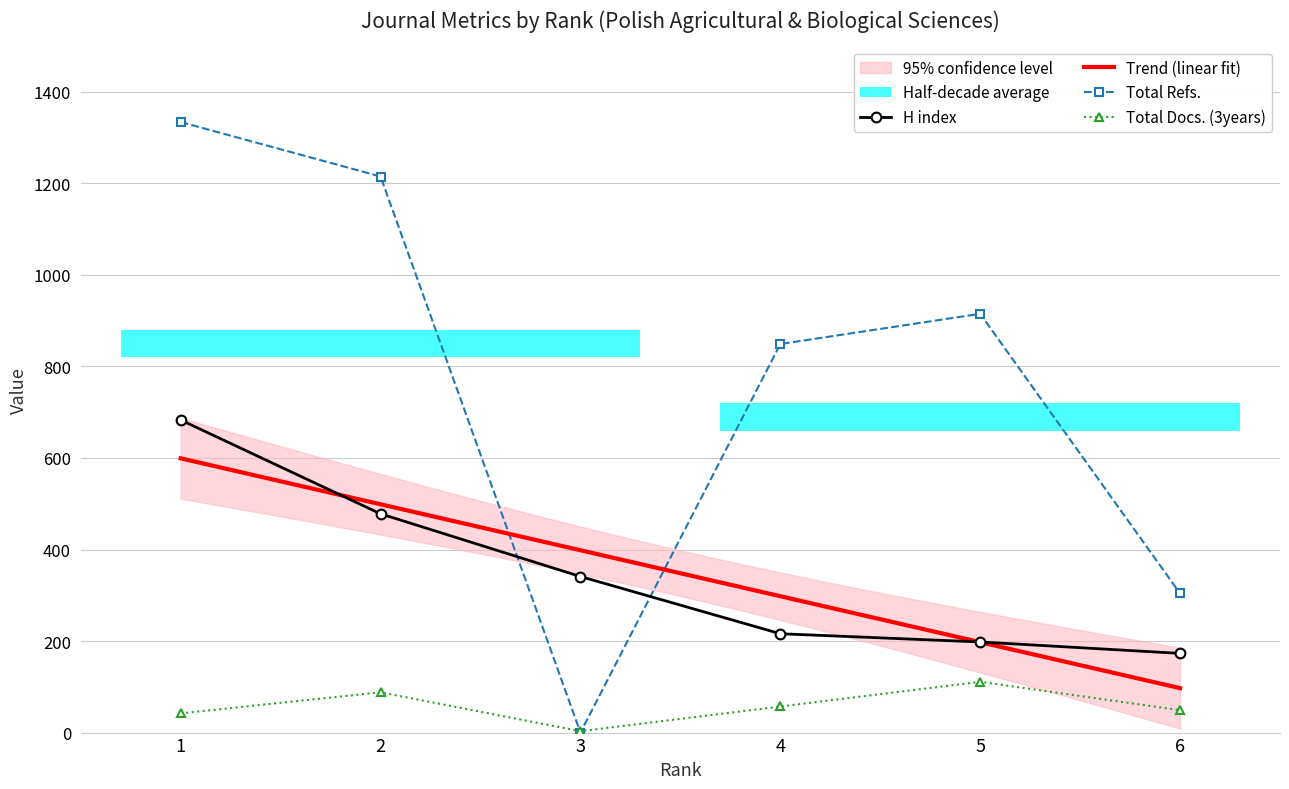

Which has a higher value, 3 or 5?

3